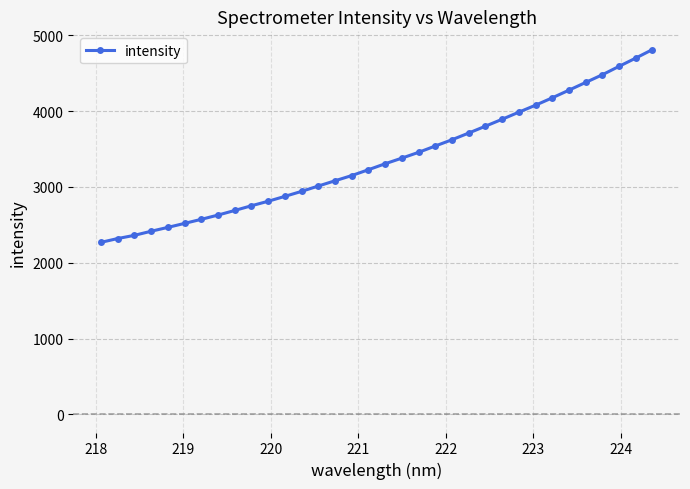

True or false: the data has more than 0 interior local peaks.

False